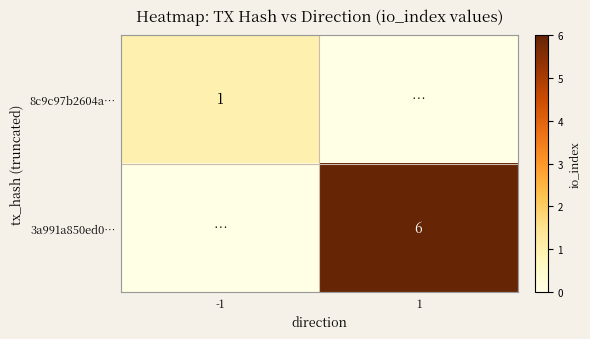

Which has a higher value, -1 or 1?

-1